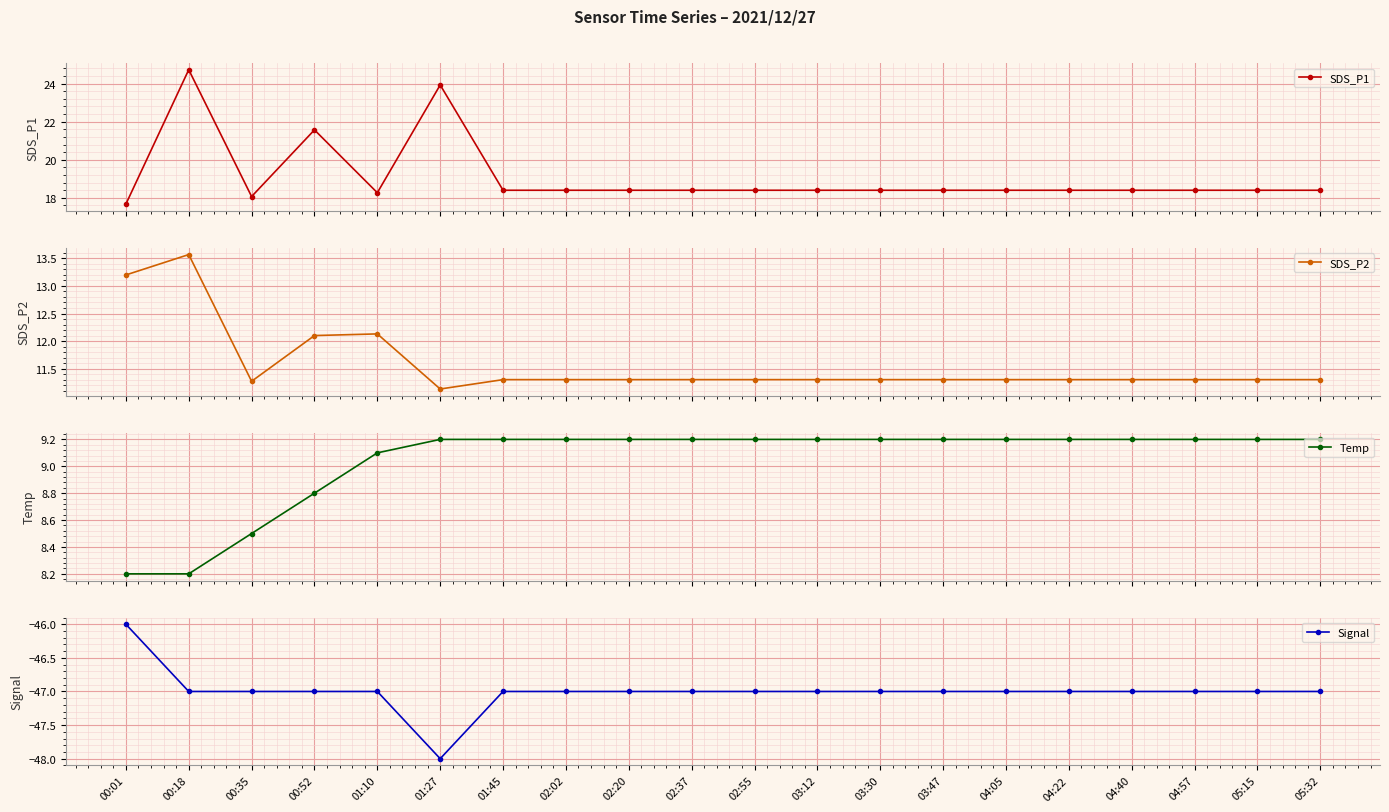

True or false: Temp has a value of 9.2 at 02:20.

True